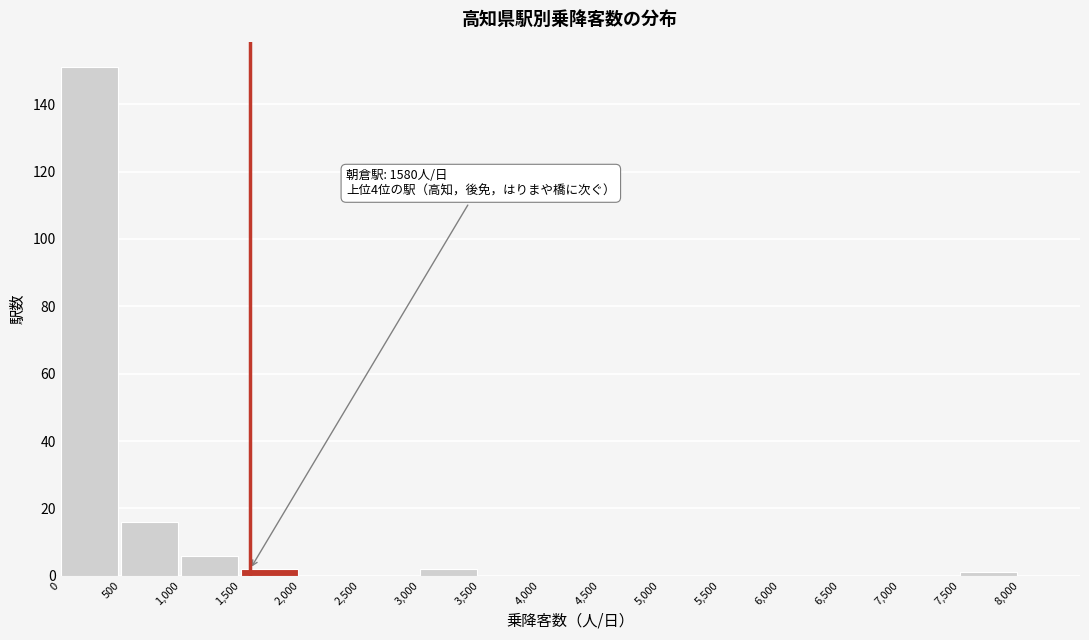

Which range on the x-axis has the tallest bar?

0 to 500